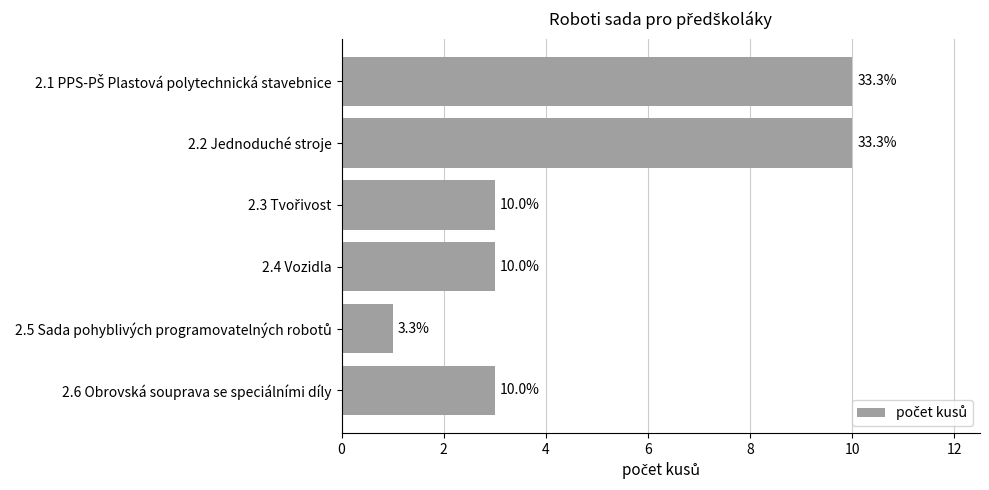

How many values are below 3?

1